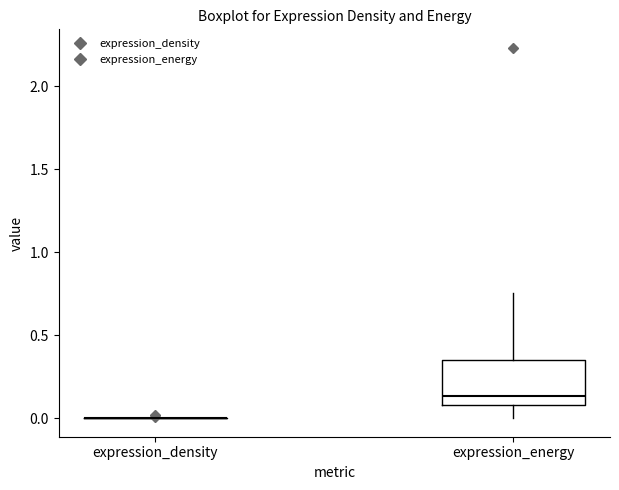

Reading left to right, read every box against the y-axis: the position of its median line, the range the box covers, and the ends of its whiskers. The values are not printed on the chart, so give them approximately, as read against the axis.

expression_density: box collapsed to a line at 0.00, whiskers 0.00 to 0.00
expression_energy: median 0.15, box 0.10 to 0.35, whiskers 0.00 to 0.75